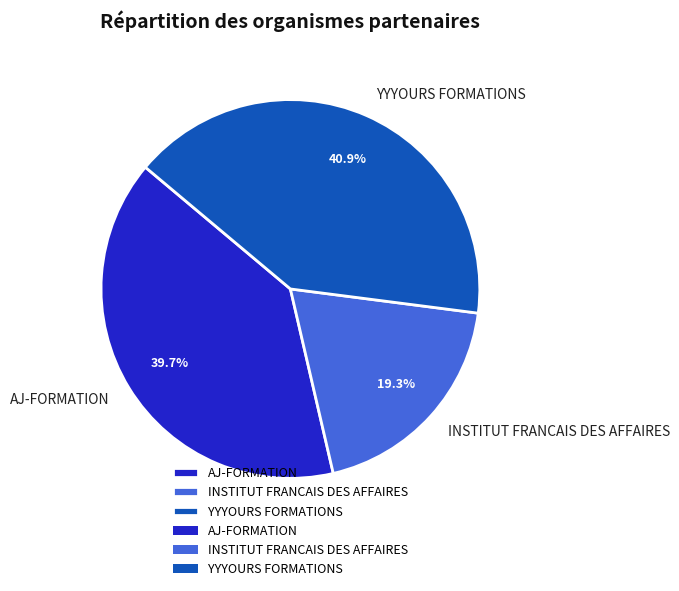

Does AJ-FORMATION account for over 50% of the chart?

No